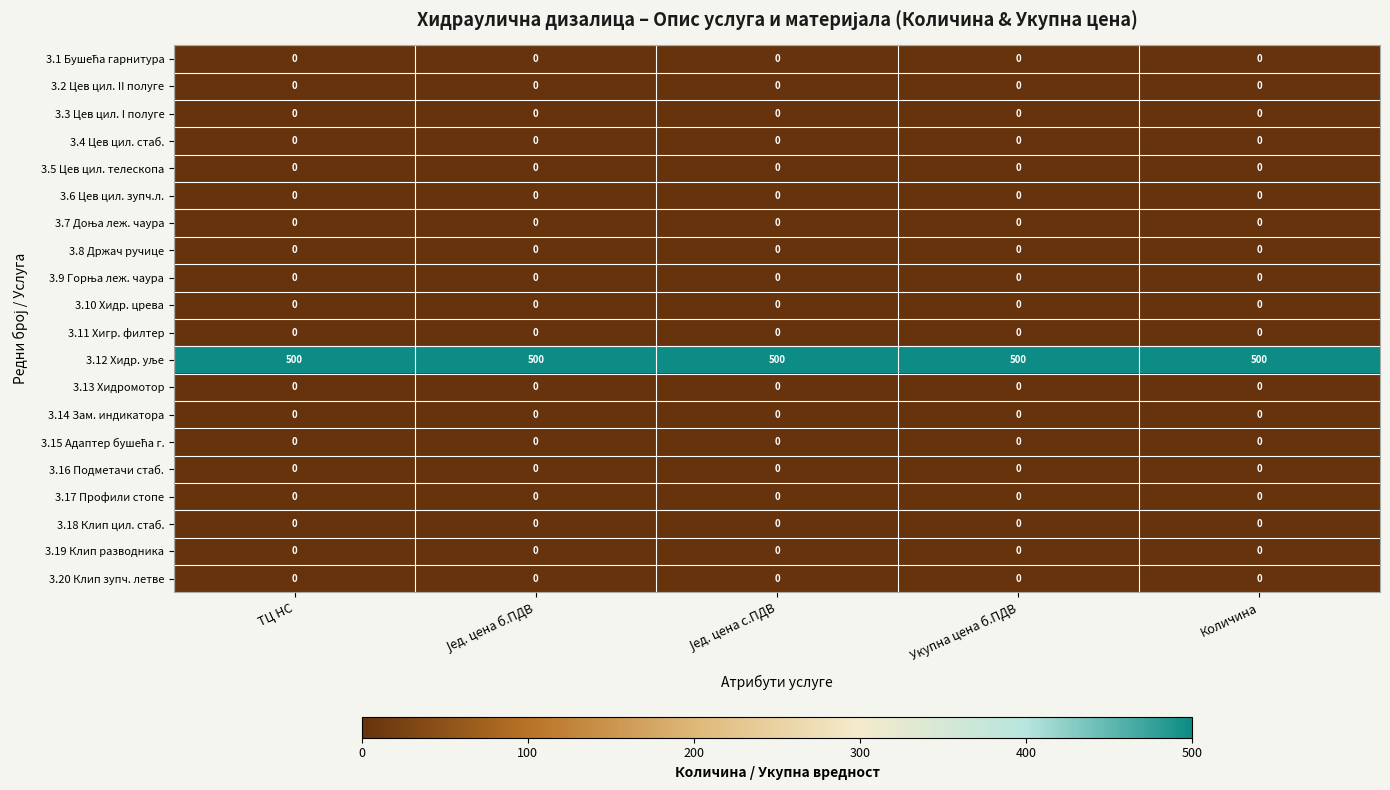

What is the maximum value shown in the chart?

500